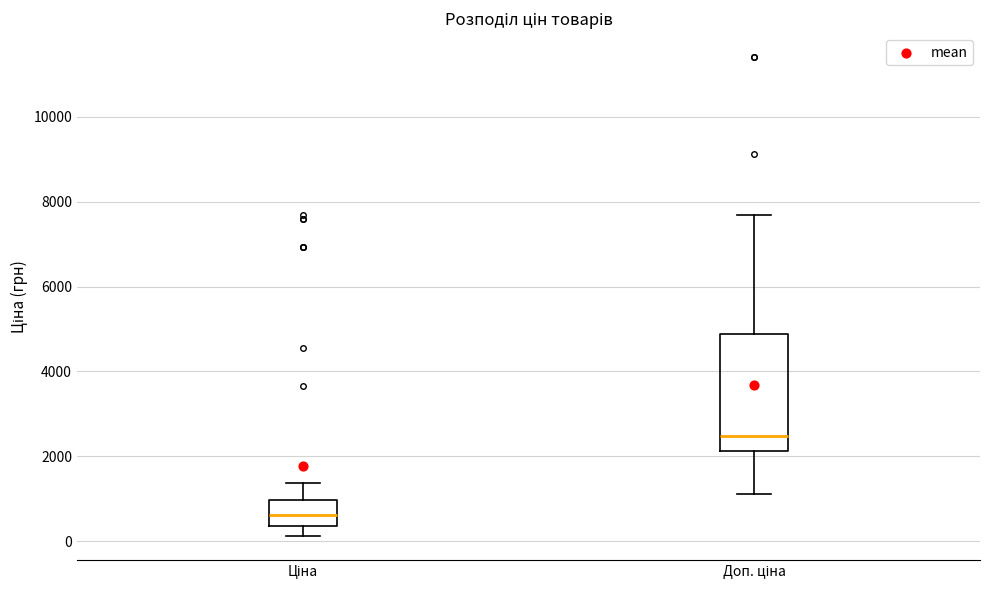

Where is the upper edge of the box for Доп. ціна on the y-axis? The values are not printed on the chart, so give them approximately, as read against the axis.

4800